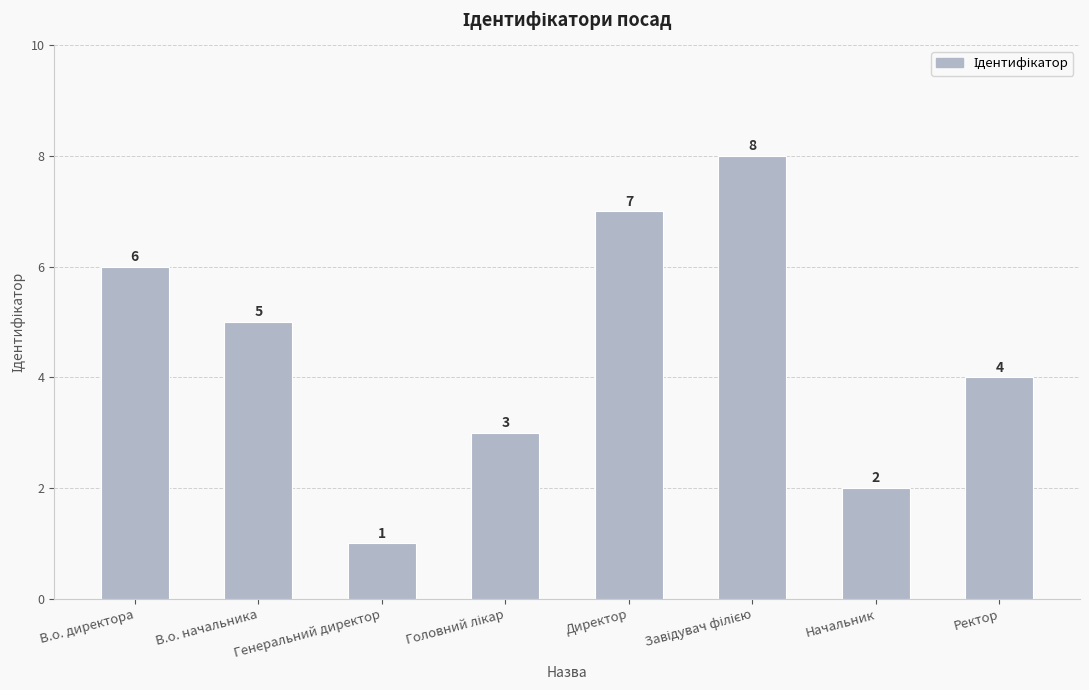

What is the value of the 7th bar from the left?

2